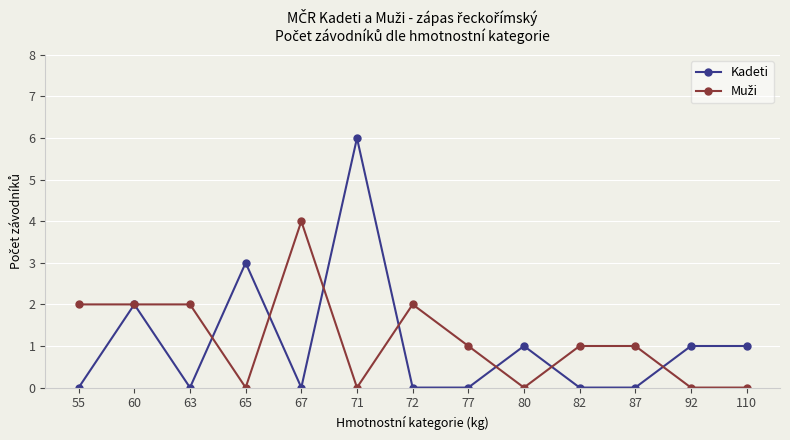

What is the total value across all series at 72?

2